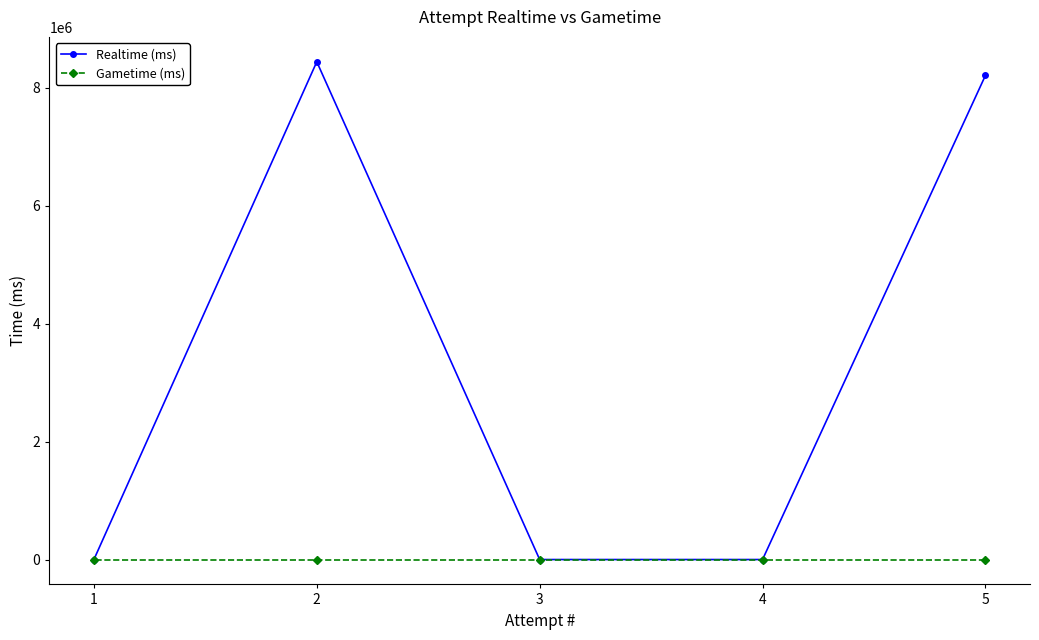

The value of Realtime (ms) at 1 is 5601803. True or false?

False